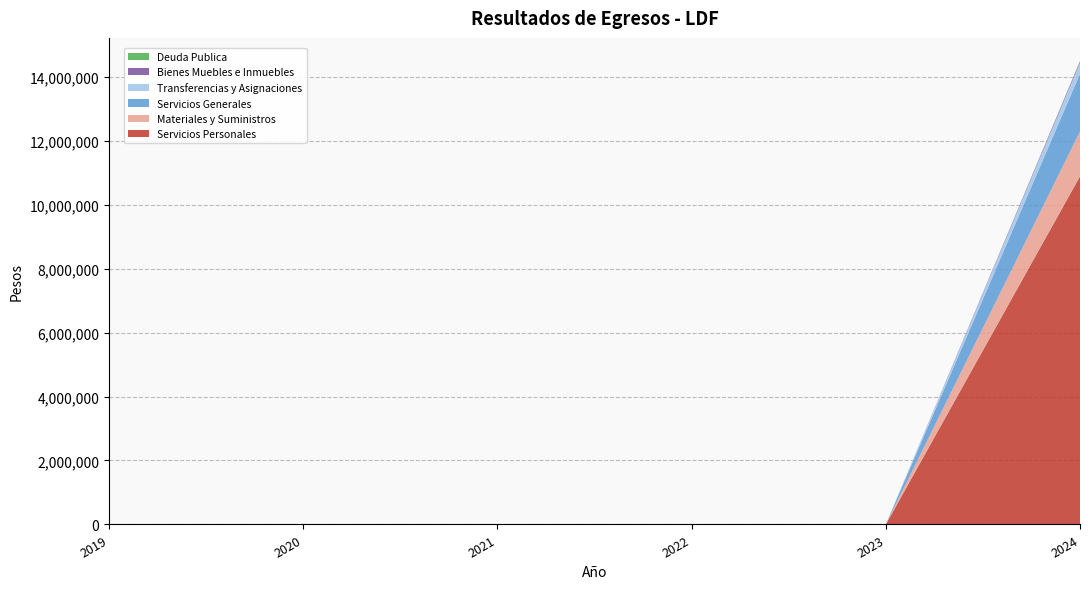

Reading left to right, list all the values displayed in this chart.

Servicios Personales: 2019=0.0	2020=0.0	2021=0.0	2022=0.0	2023=0.0	2024=10884738.8
Materiales y Suministros: 2019=0.0	2020=0.0	2021=0.0	2022=0.0	2023=0.0	2024=1401592.1
Servicios Generales: 2019=0.0	2020=0.0	2021=0.0	2022=0.0	2023=0.0	2024=1802416.4
Transferencias y Asignaciones: 2019=0.0	2020=0.0	2021=0.0	2022=0.0	2023=0.0	2024=351576.7
Bienes Muebles e Inmuebles: 2019=0.0	2020=0.0	2021=0.0	2022=0.0	2023=0.0	2024=44870.0
Deuda Publica: 2019=0.0	2020=0.0	2021=0.0	2022=0.0	2023=0.0	2024=3750.0